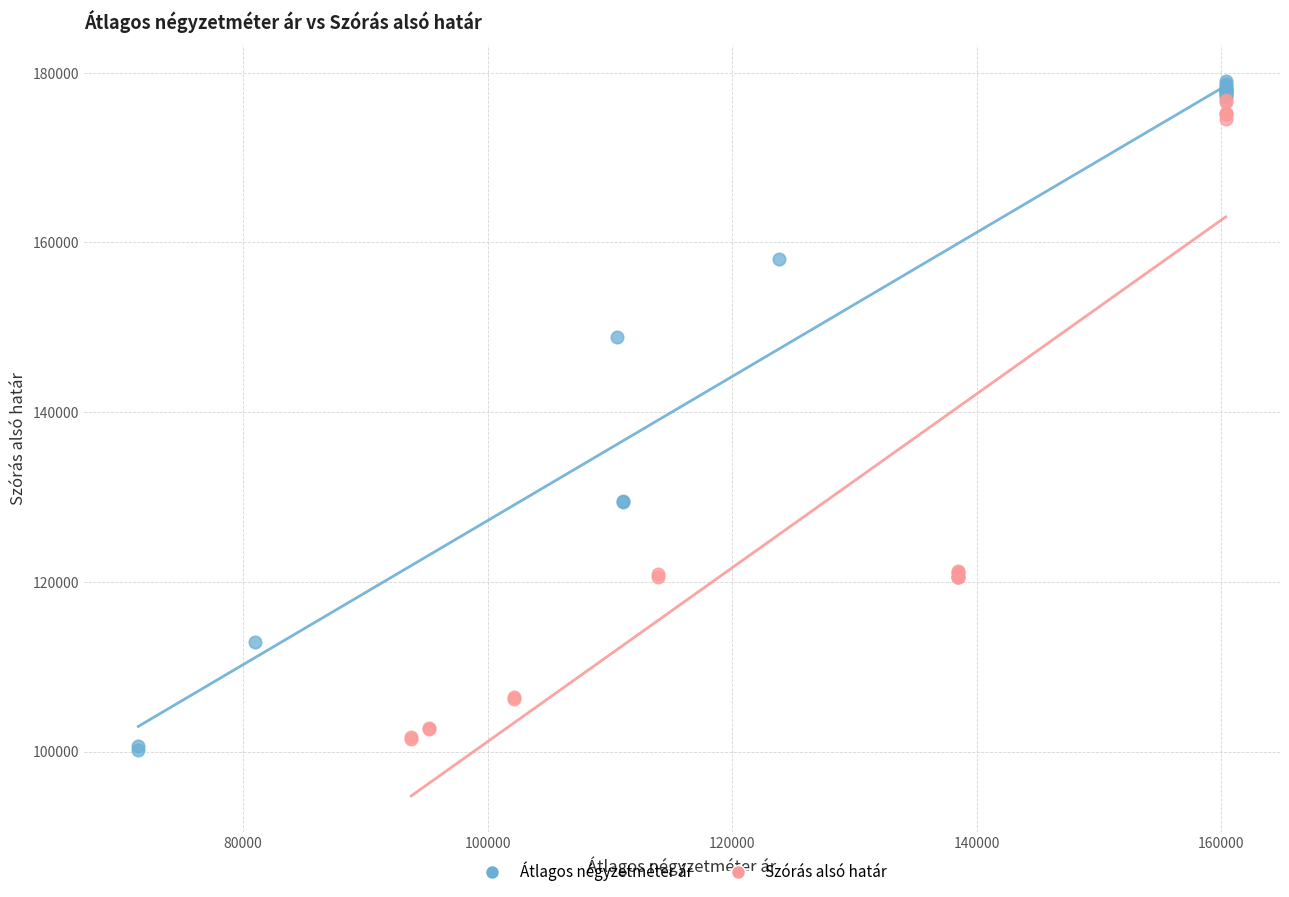

What are all the series names shown in the legend?

Átlagos négyzetméter ár, Szórás alsó határ